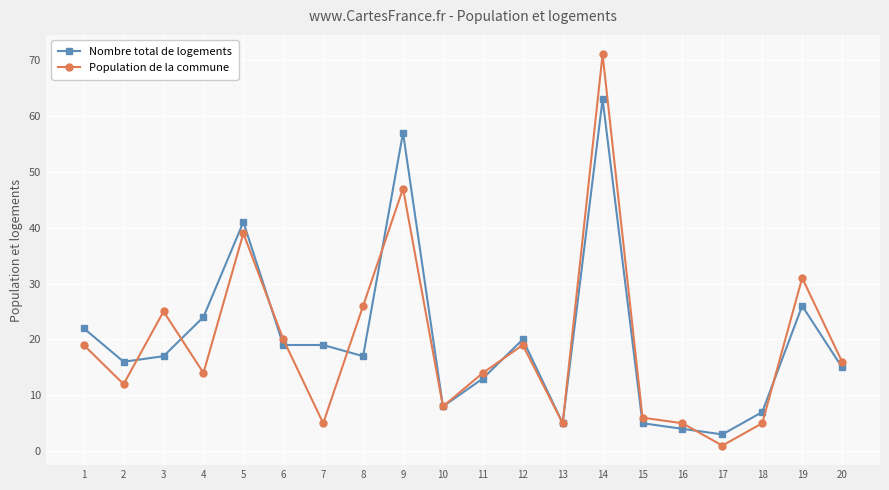

What is the minimum value for Nombre total de logements?

3